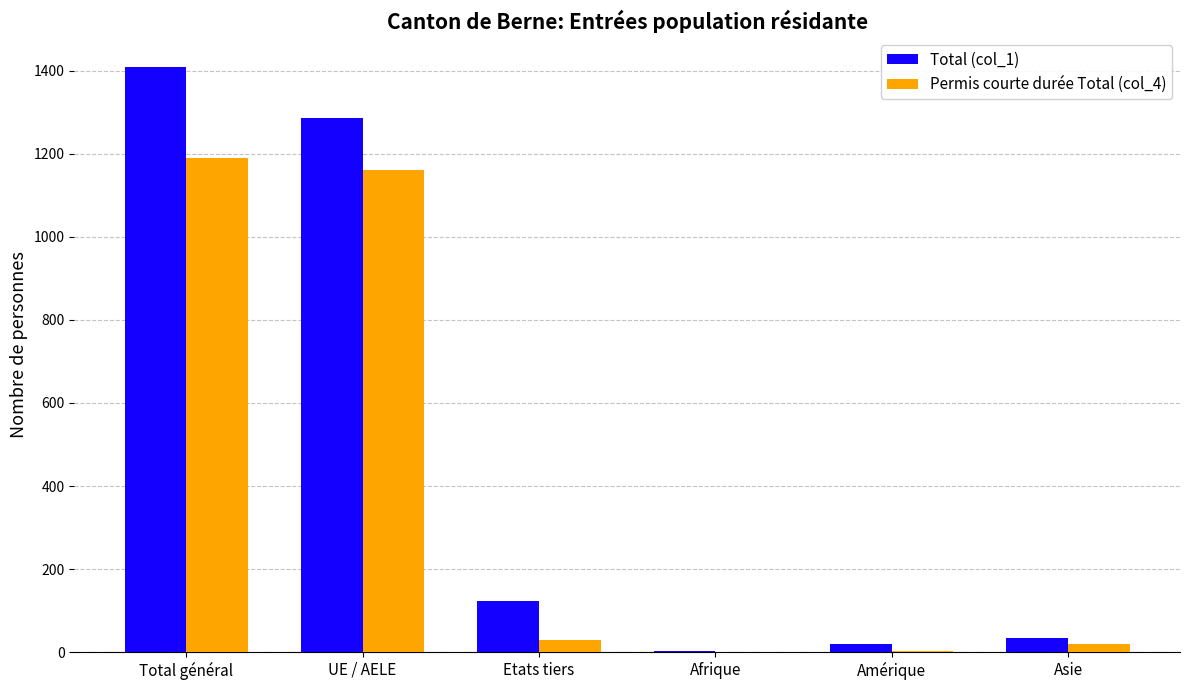

Which series has the largest total across all categories?

Total (col_1)